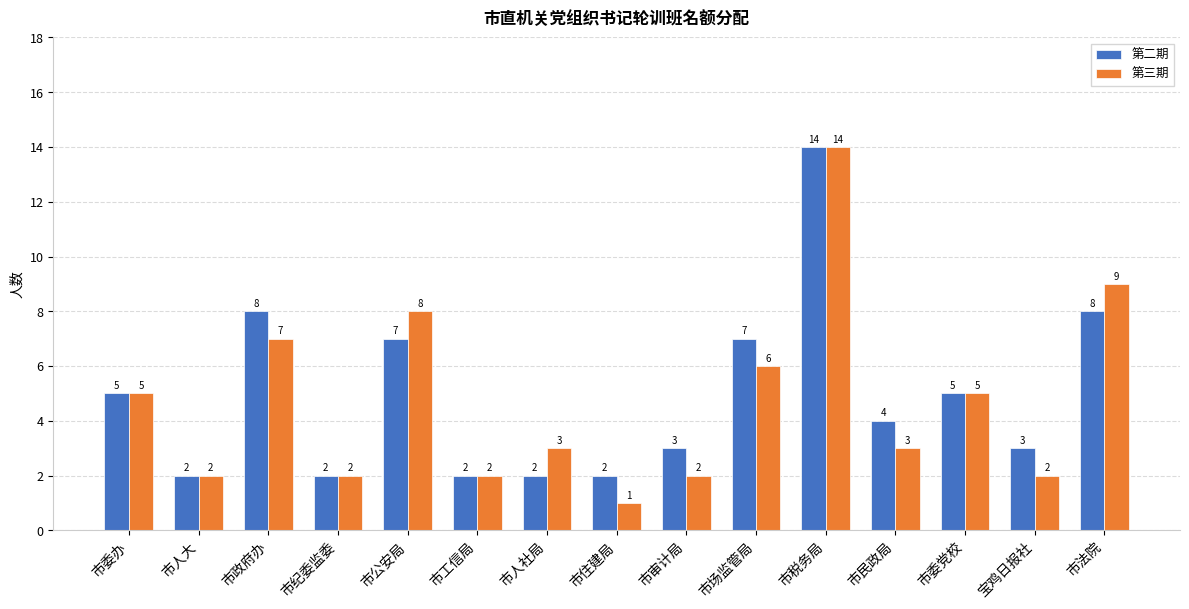

Does the chart contain any negative values?

No